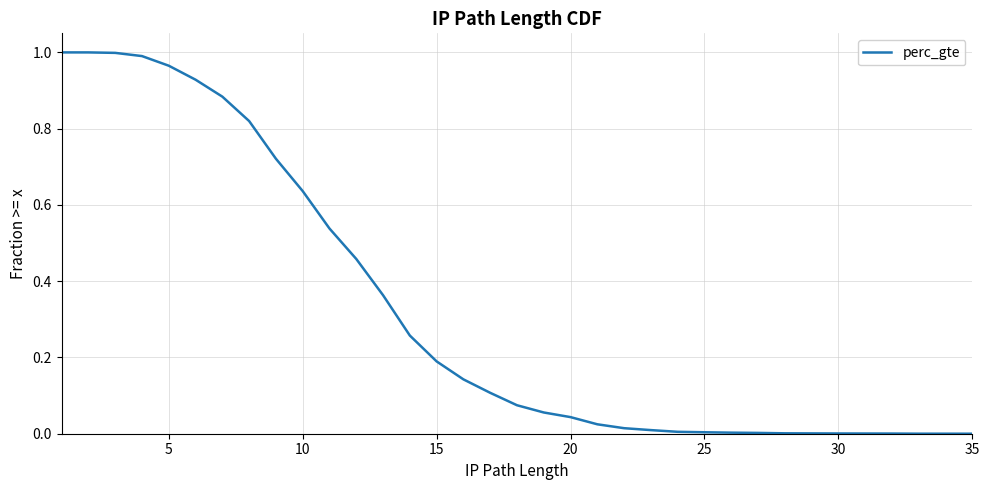

Between 30 and 20, which is larger?

20